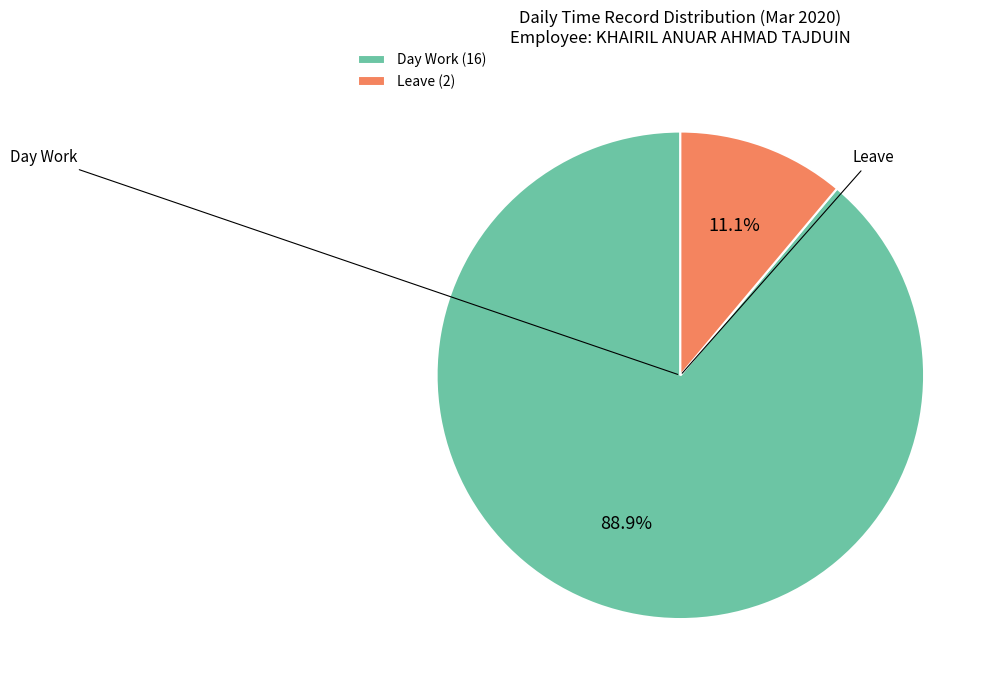

Which slice is the smallest?

Leave (2)